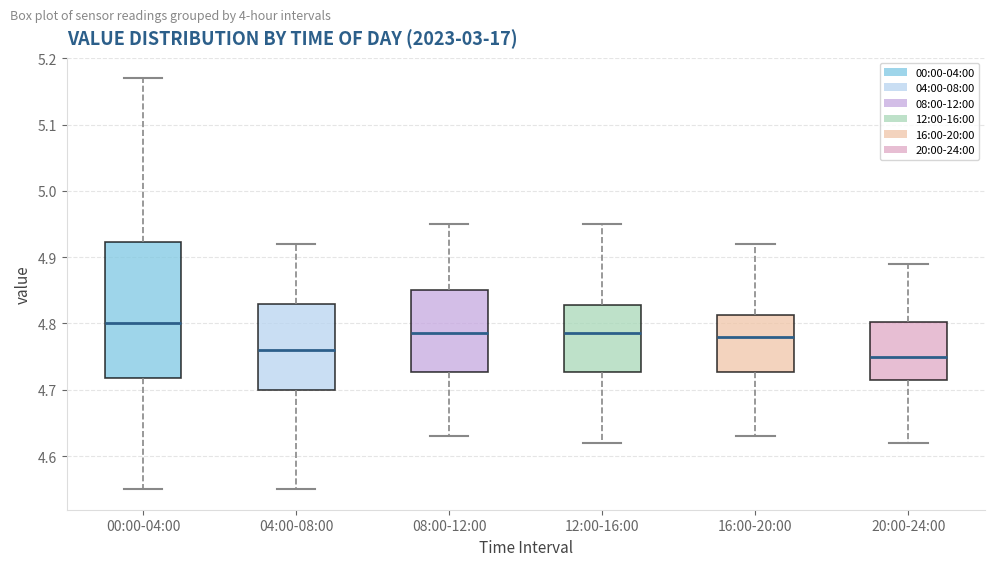

Reading left to right, transcribe this box plot: for each box, give where its median line is, the range the box spans, and where its two whiskers end, as read against the y-axis. The values are not printed on the chart, so give them approximately, as read against the axis.

00:00-04:00: median 4.80, box 4.72 to 4.92, whiskers 4.55 to 5.17
04:00-08:00: median 4.76, box 4.70 to 4.83, whiskers 4.55 to 4.92
08:00-12:00: median 4.79, box 4.73 to 4.85, whiskers 4.63 to 4.95
12:00-16:00: median 4.79, box 4.73 to 4.83, whiskers 4.62 to 4.95
16:00-20:00: median 4.78, box 4.73 to 4.81, whiskers 4.63 to 4.92
20:00-24:00: median 4.75, box 4.72 to 4.80, whiskers 4.62 to 4.89